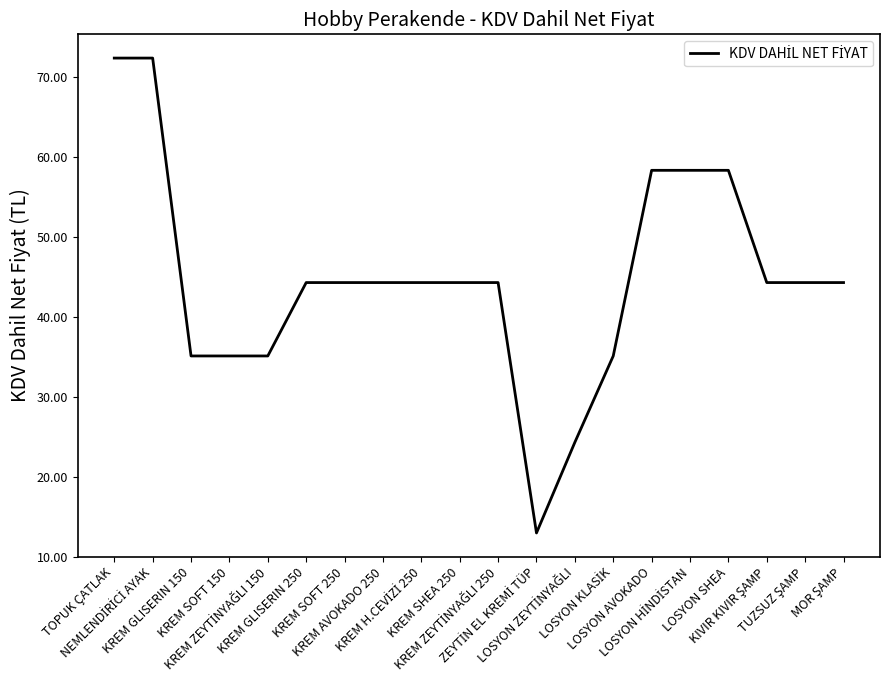

What is the difference between the maximum and minimum values?

59.4